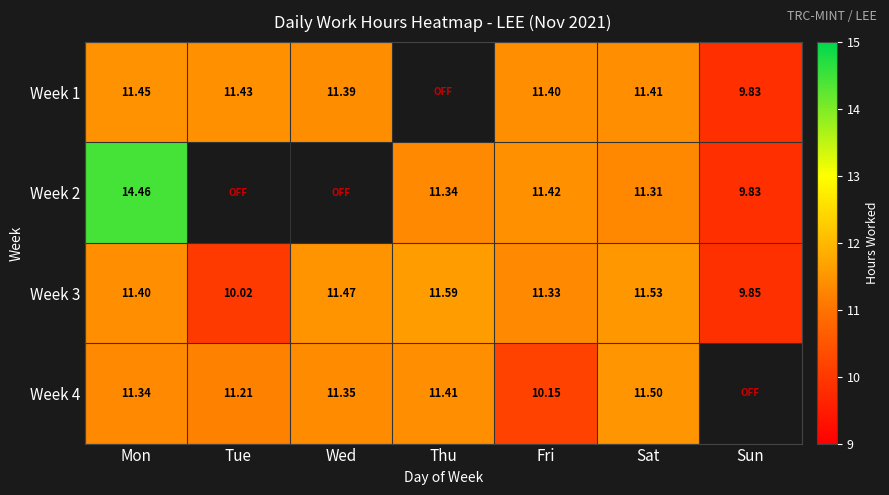

What is the total value across all series at Thu?

34.3